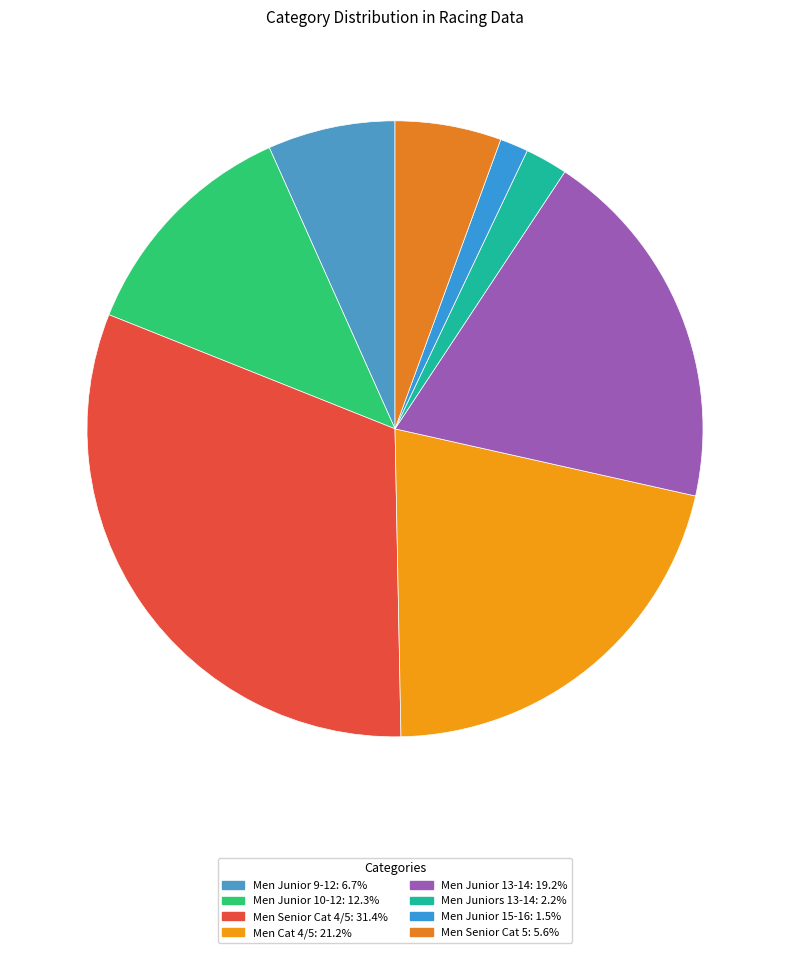

Which slice is the largest?

Men Senior Cat 4/5